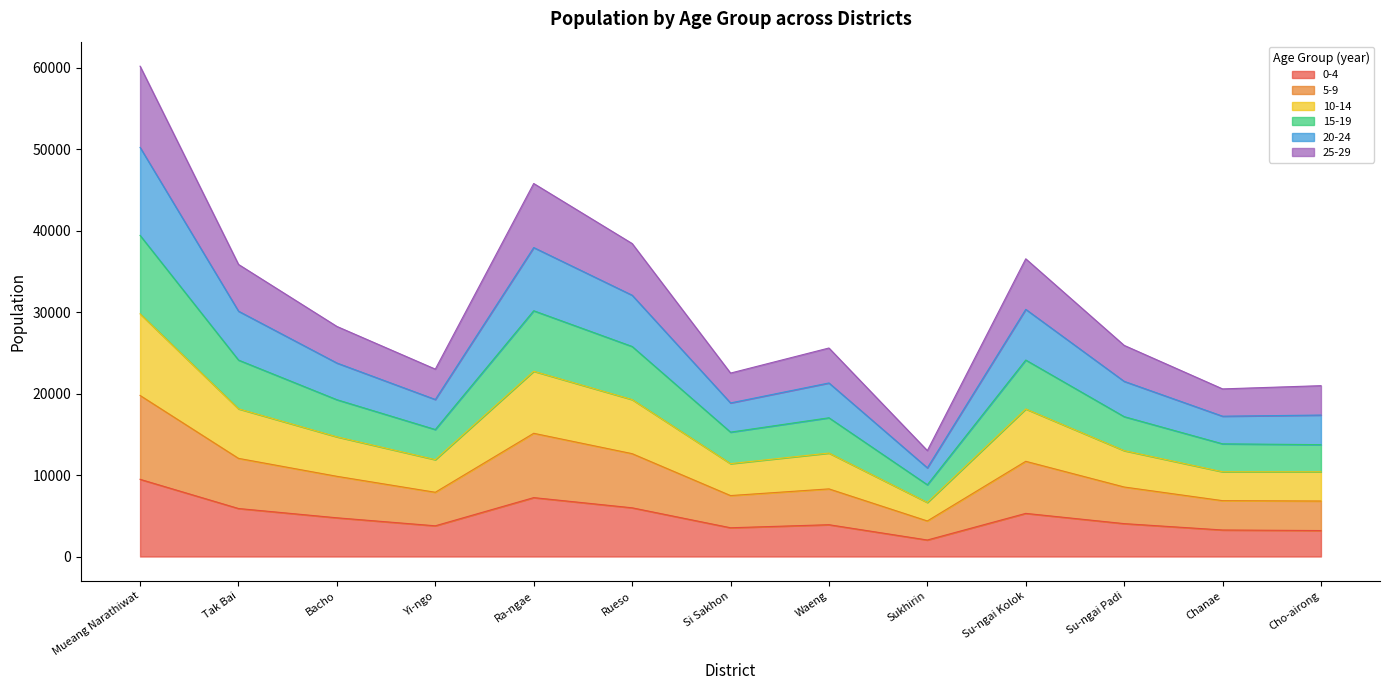

True or false: 10-14 and 0-4 intersect in this chart.

False